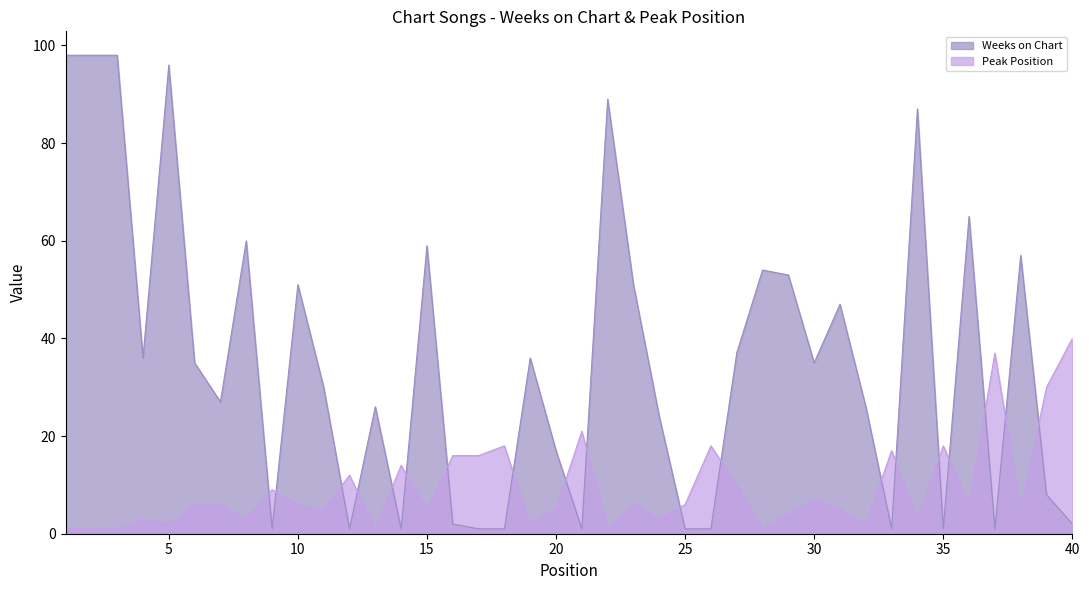

In Weeks on Chart, how many points are lower than both neighbors (excluding endpoints)?

10